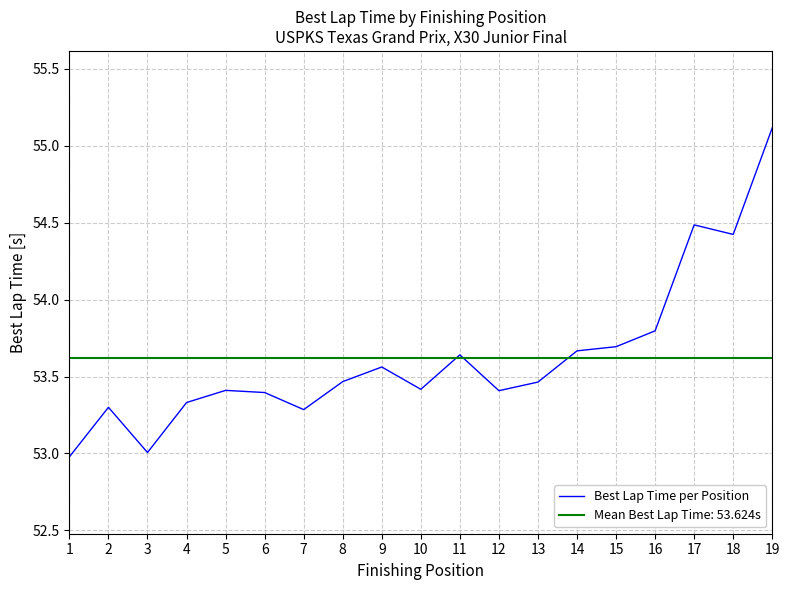

The chart shows a value of 53.3 at 2. True or false?

True